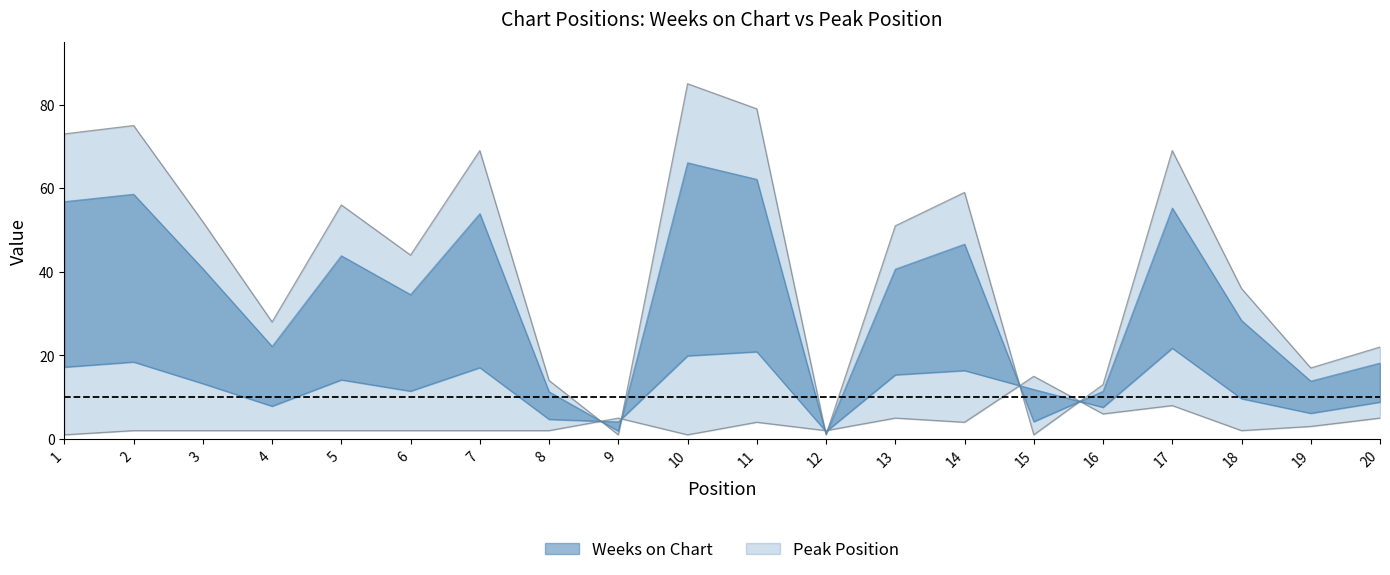

Does the chart display data point markers on the line(s)?

No